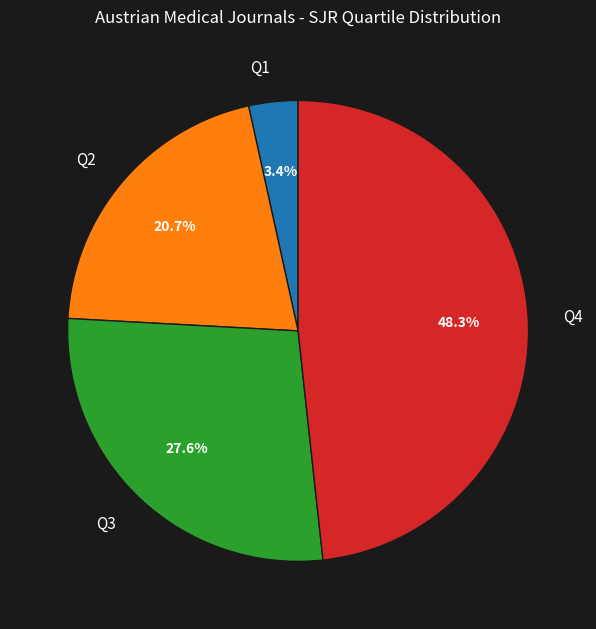

Which has a higher value, Q2 or Q1?

Q2